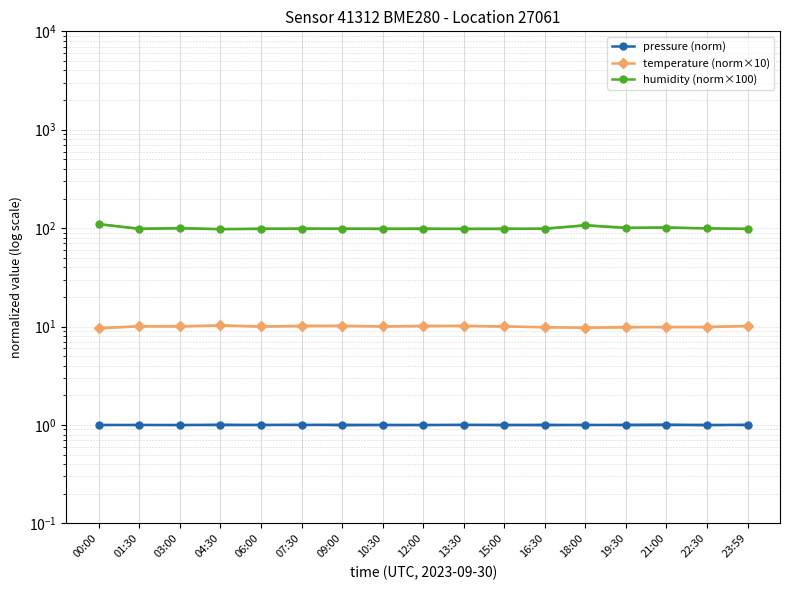

How many data points in humidity (norm×100) are above 98?

16